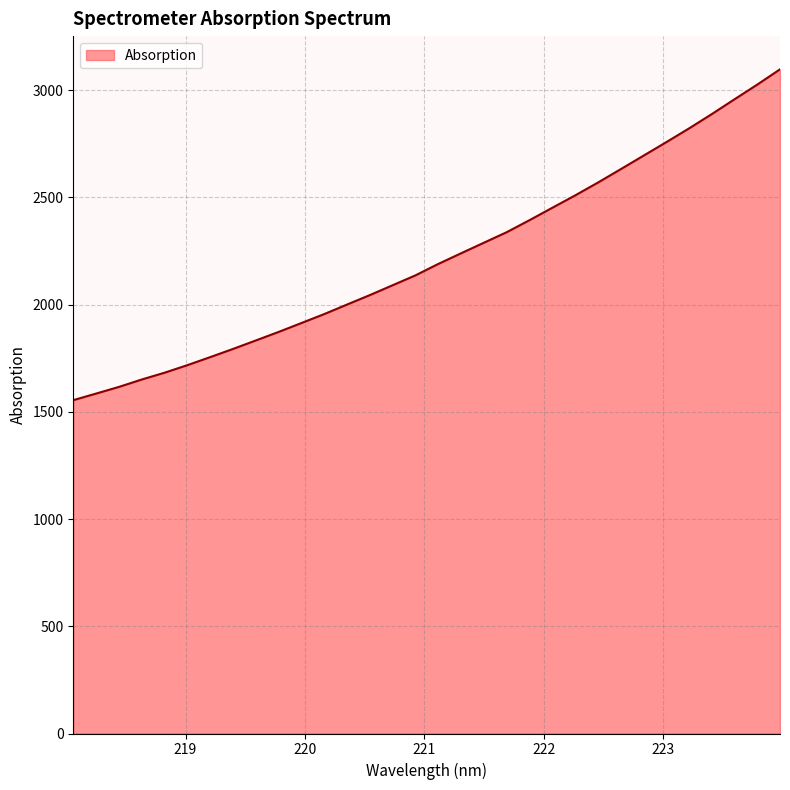

What is the greatest value displayed?

3096.8